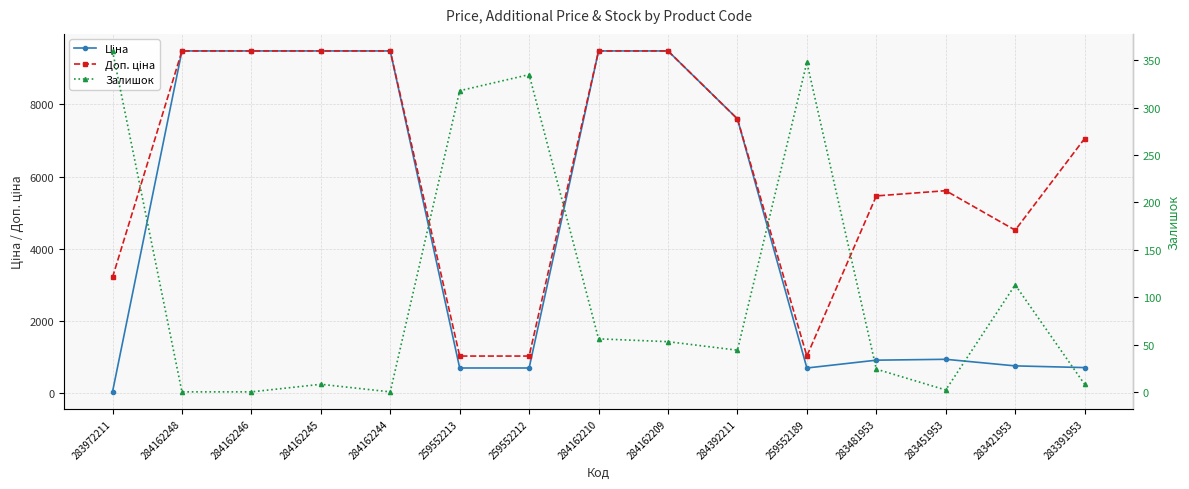

Is it true that Залишок equals 443.0 at 259552213?

False